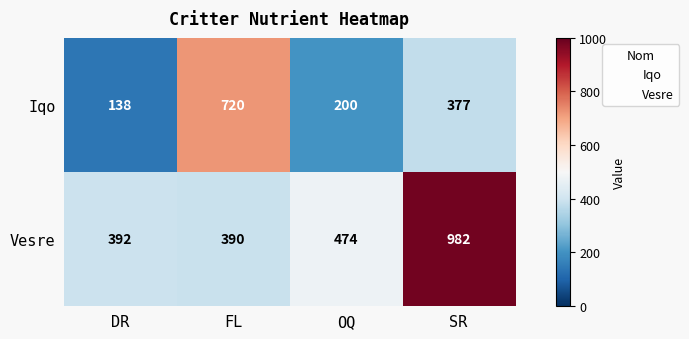

At how many categories does at least one series exceed 398?

3